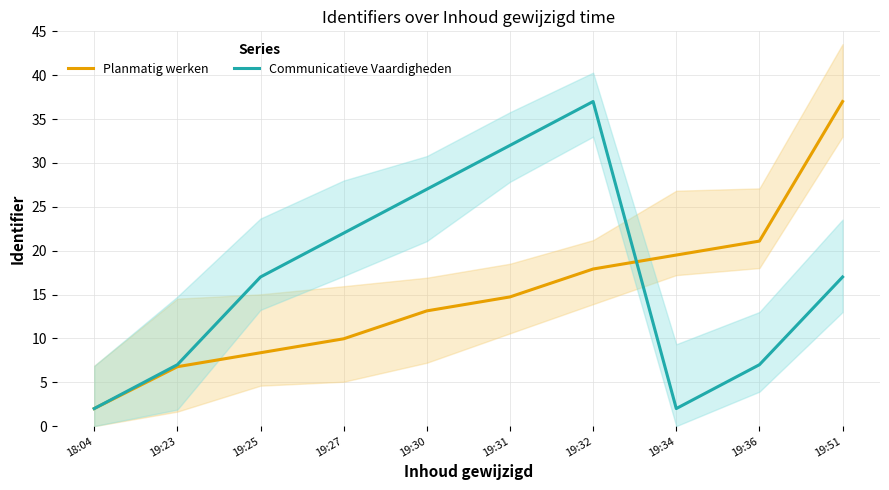

Reading left to right, transcribe all the data shown in this chart.

Planmatig werken: 2.0	6.8	8.4	10.0	13.1	14.7	17.9	19.5	21.1	37.0
Communicatieve Vaardigheden: 2.0	7.0	17.0	22.0	27.0	32.0	37.0	2.0	7.0	17.0